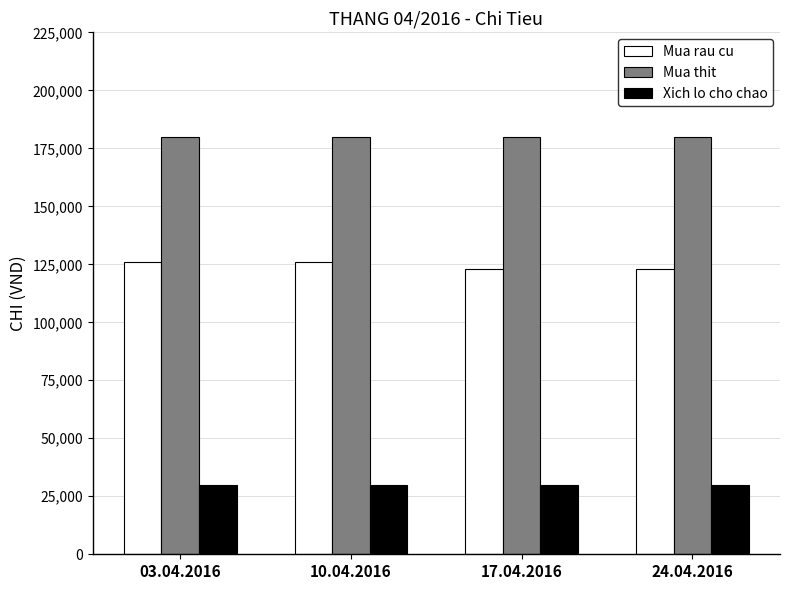

List the series in order of their peak value, lowest first.

Xich lo cho chao, Mua rau cu, Mua thit